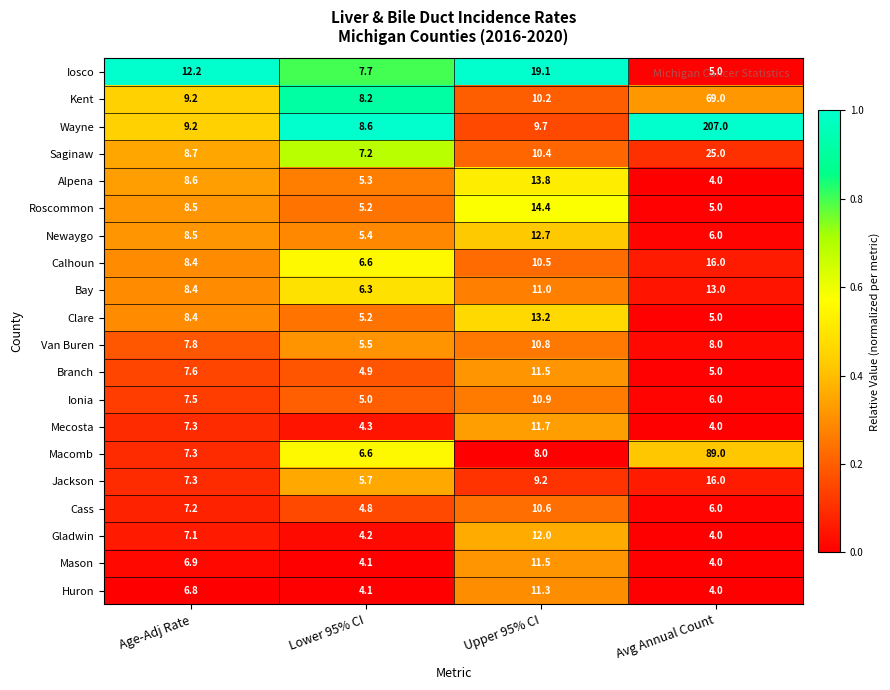

Is it true that Newaygo equals 6.0 at Avg Annual Count?

True